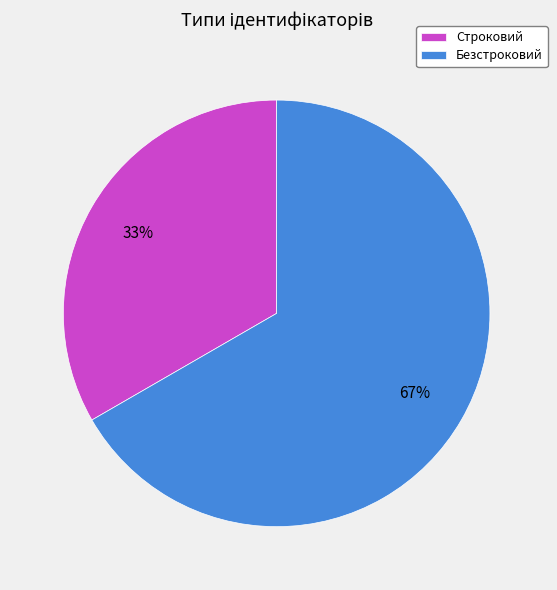

Do Строковий and Безстроковий together represent more than half of the pie?

Yes